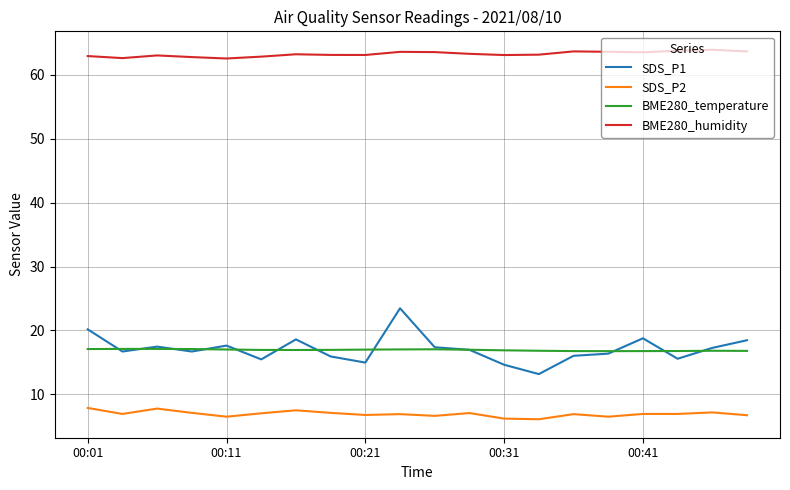

Which series has the widest spread of values?

SDS_P1